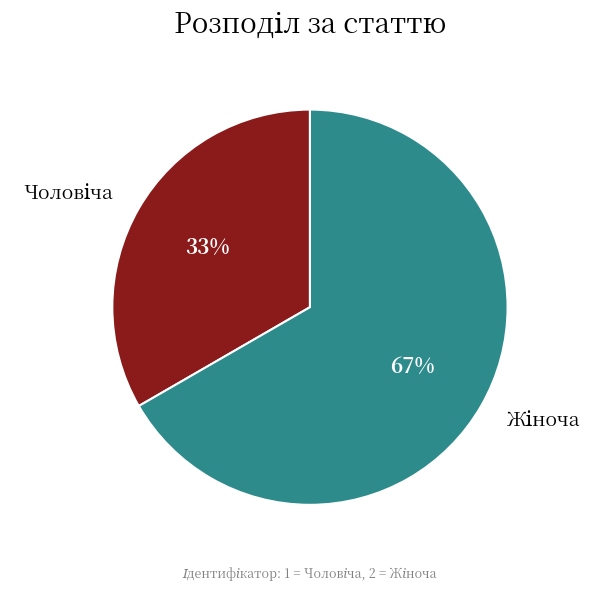

To the nearest percent, what is the average slice percentage?

50%